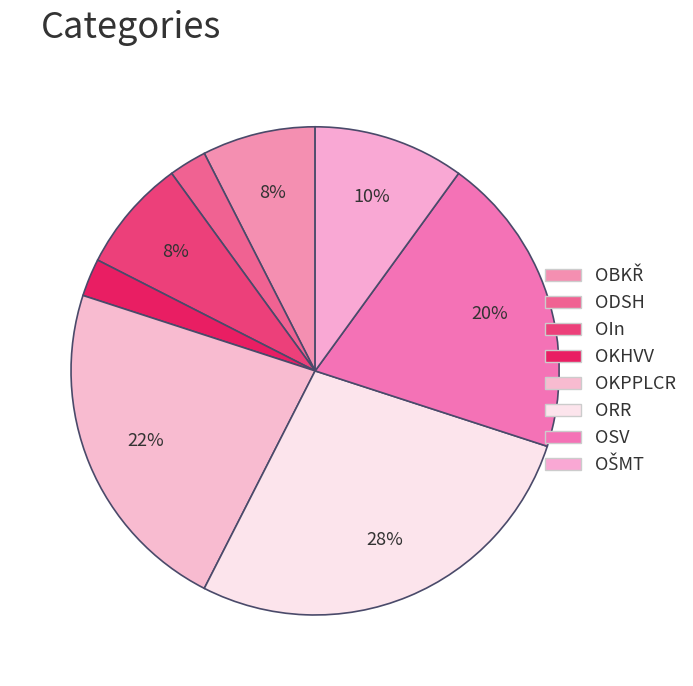

Count the number of slices in the pie.

8